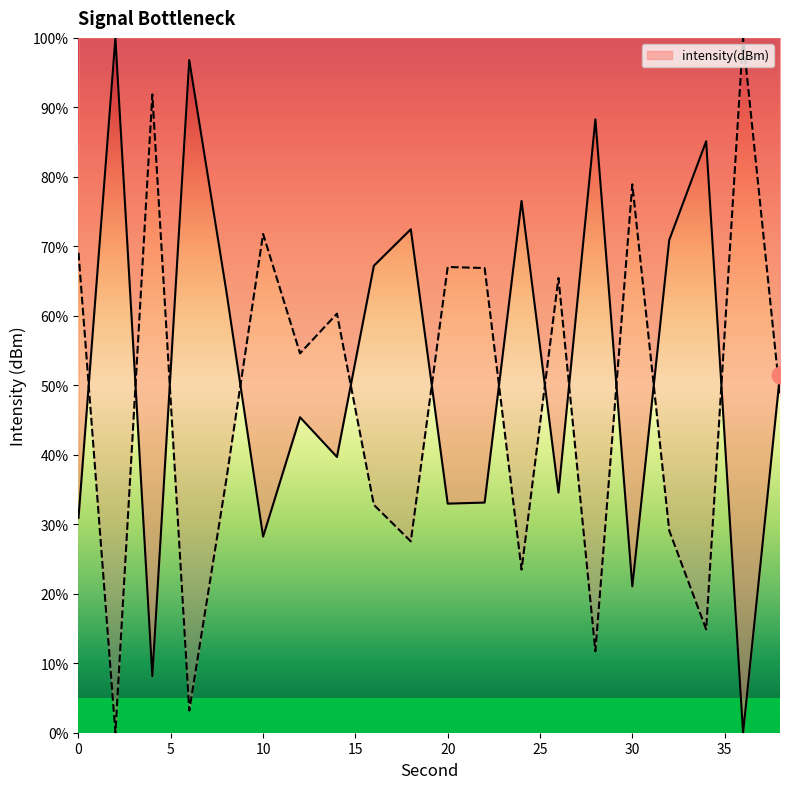

At which category does the data reach its first local peak?

2